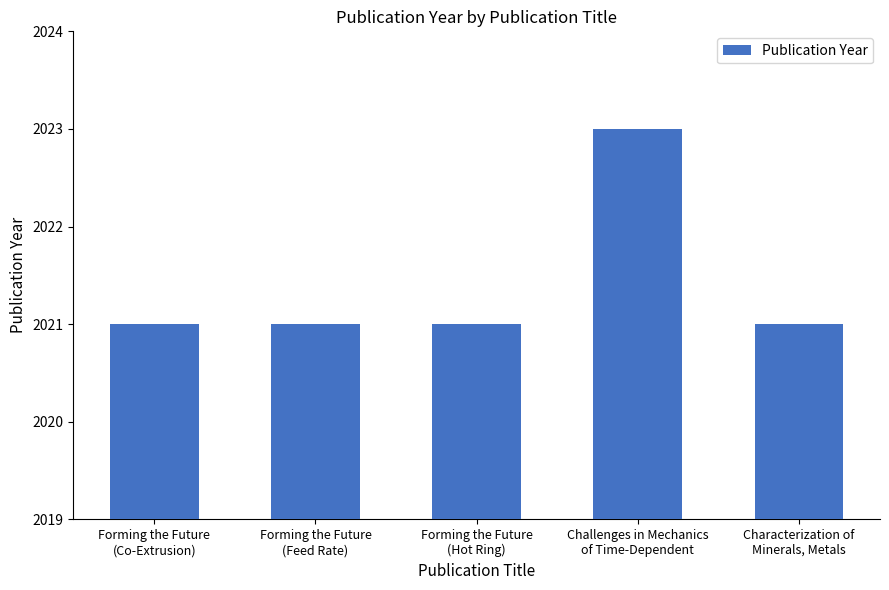

What is the change in value from Challenges in Mechanics
of Time-Dependent to Characterization of
Minerals, Metals?

-2